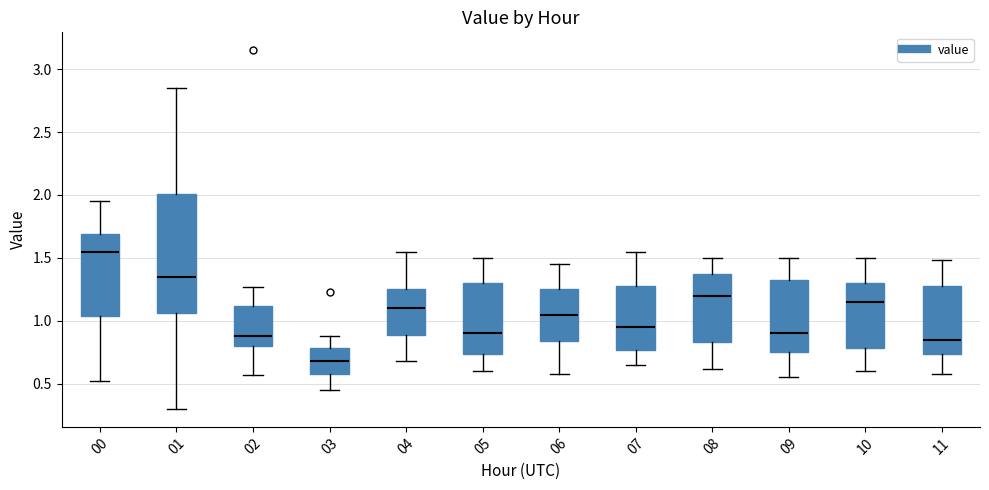

Which box's median line is the lowest?

03